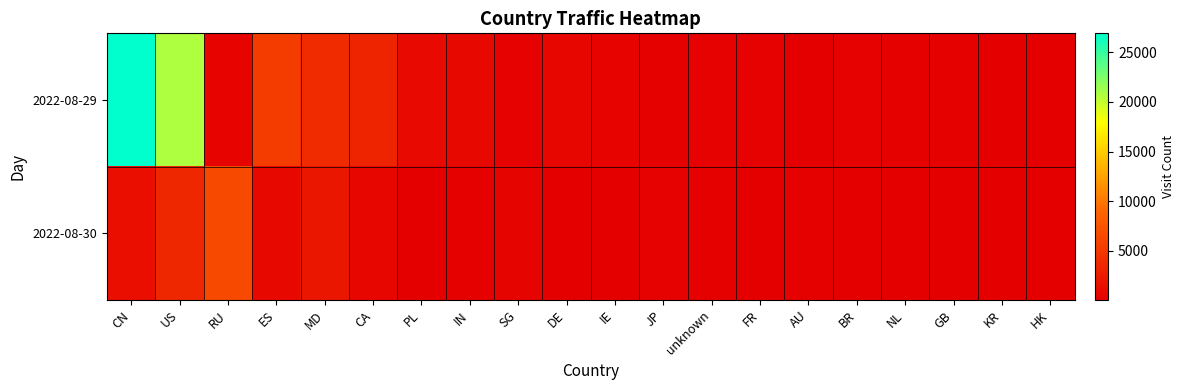

At how many categories does at least one series exceed 3266?

6